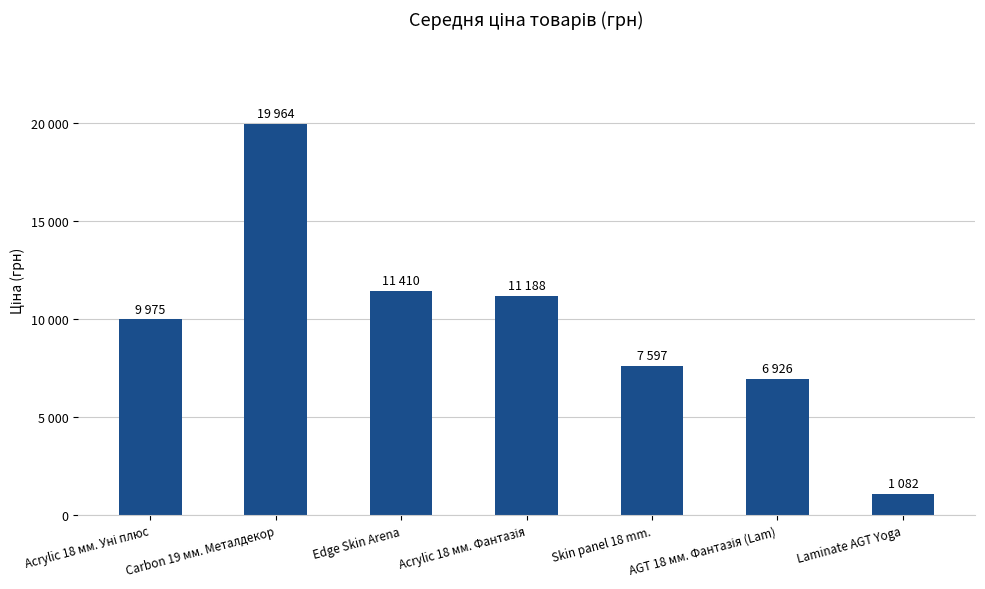

What is the change in value from Carbon 19 мм. Металдекор to Acrylic 18 мм. Фантазія?

-8776.0